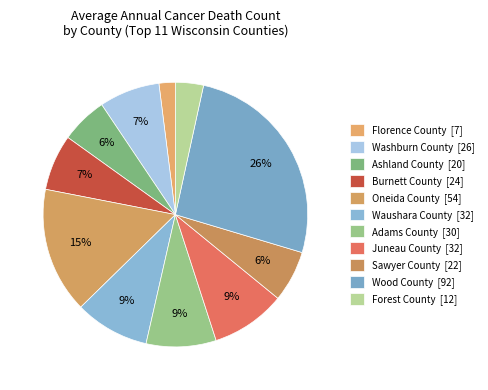

What is the largest slice in the pie chart?

Wood County